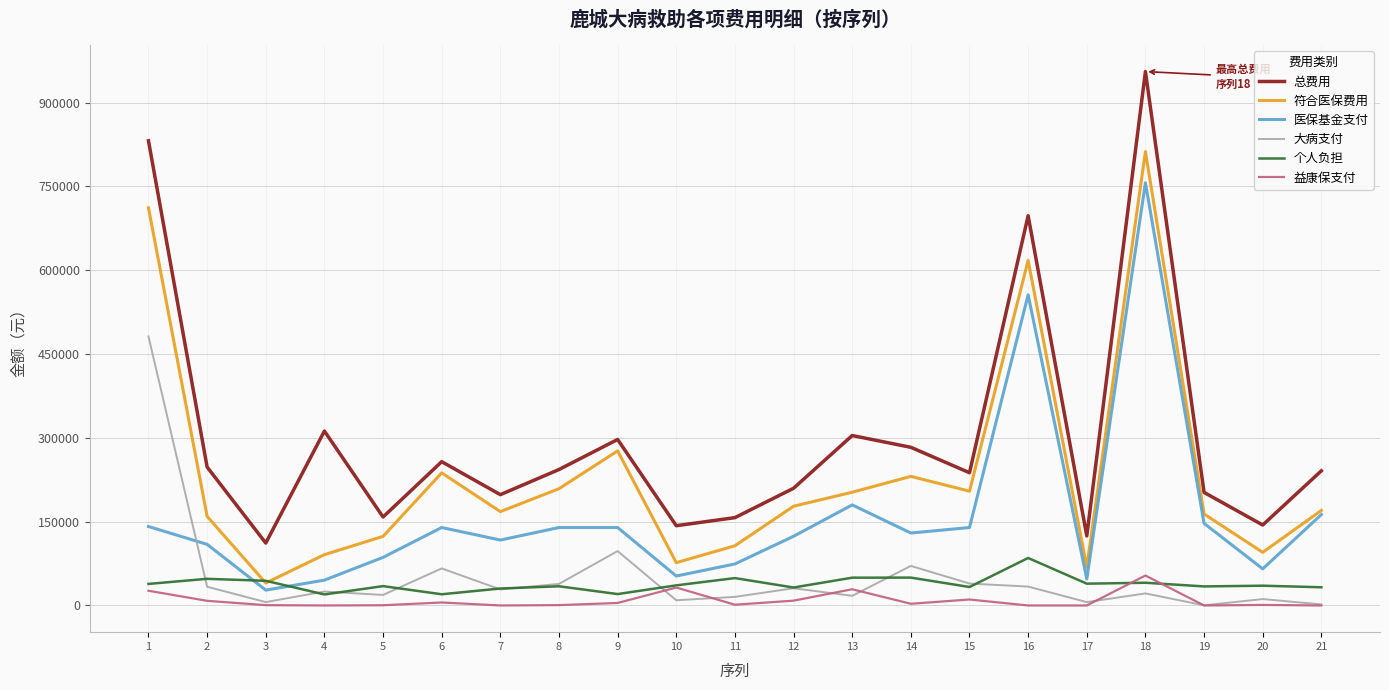

At which label does 总费用 first exceed 241050?

1